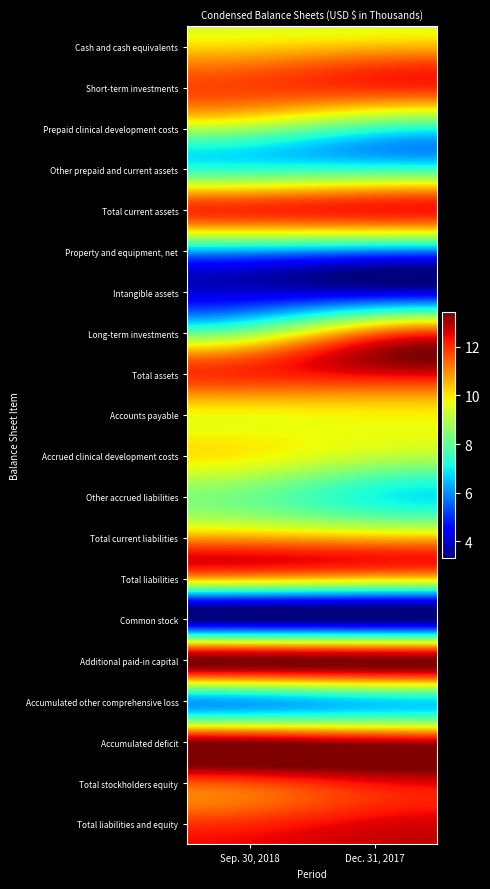

Which category has the lowest value across all series?

Dec. 31, 2017